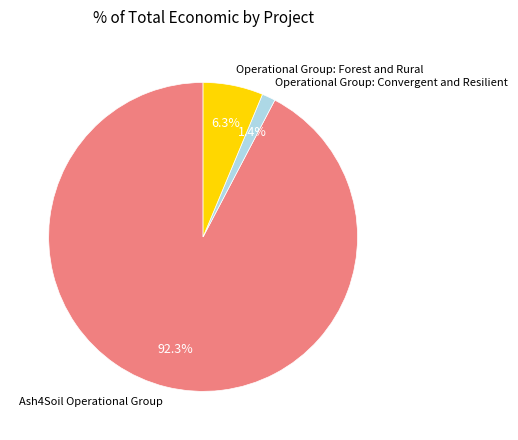

To the nearest percent, what is the combined percentage of Operational Group: Convergent and Resilient and Operational Group: Forest and Rural?

8%